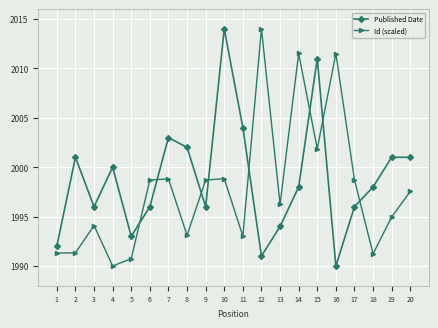

At which category does Id (scaled) reach its first local peak?

3